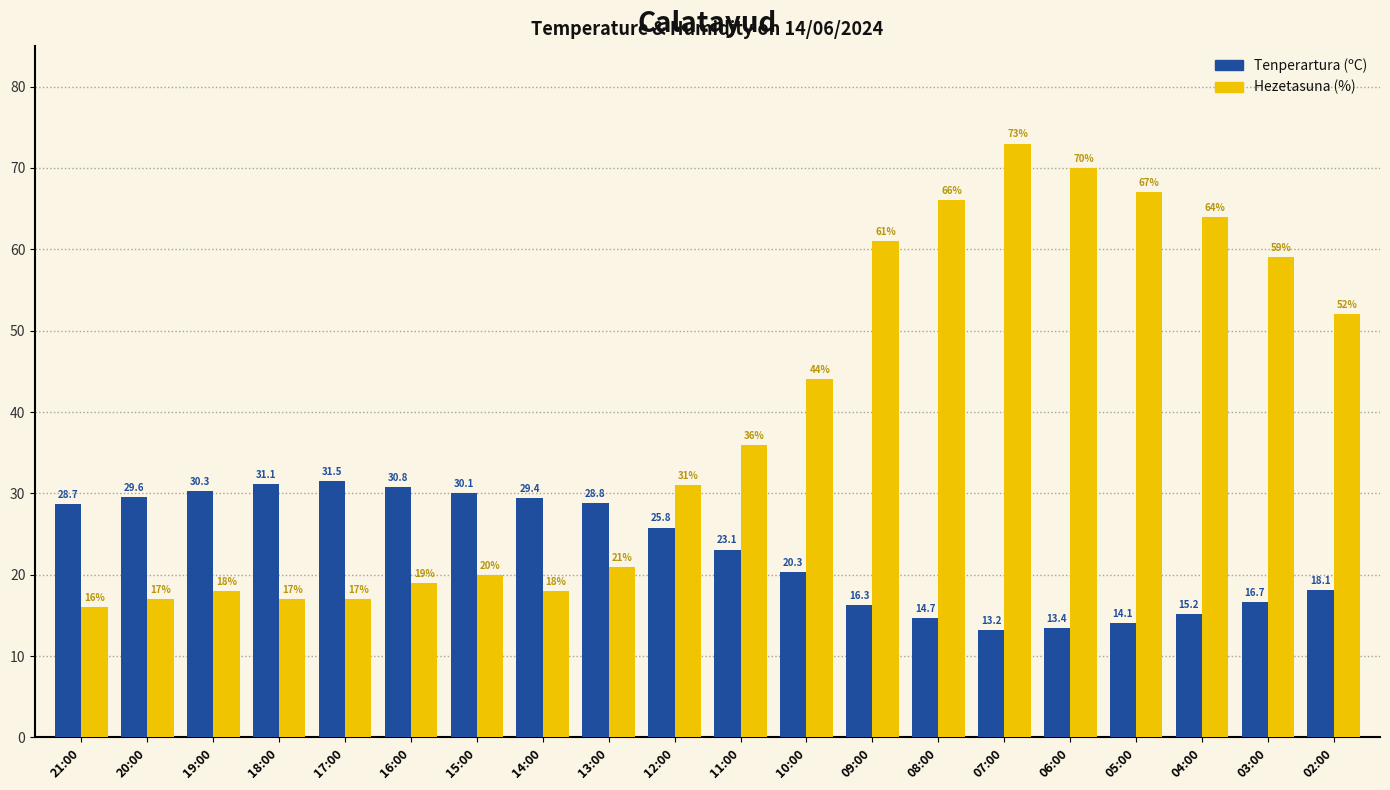

Are the bars grouped side by side (vs. stacked)?

Yes